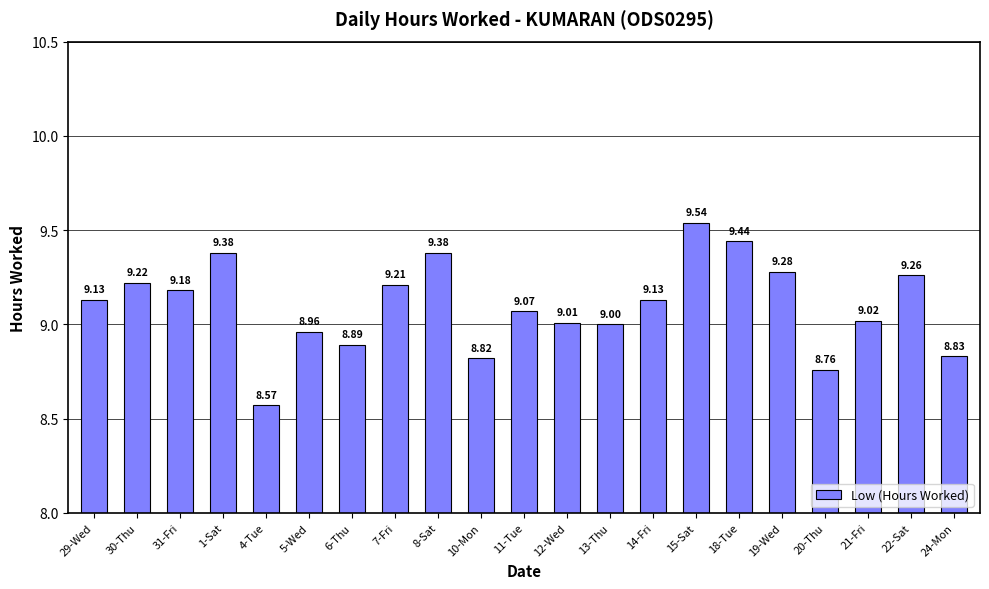

What is the sum of all values?

191.1